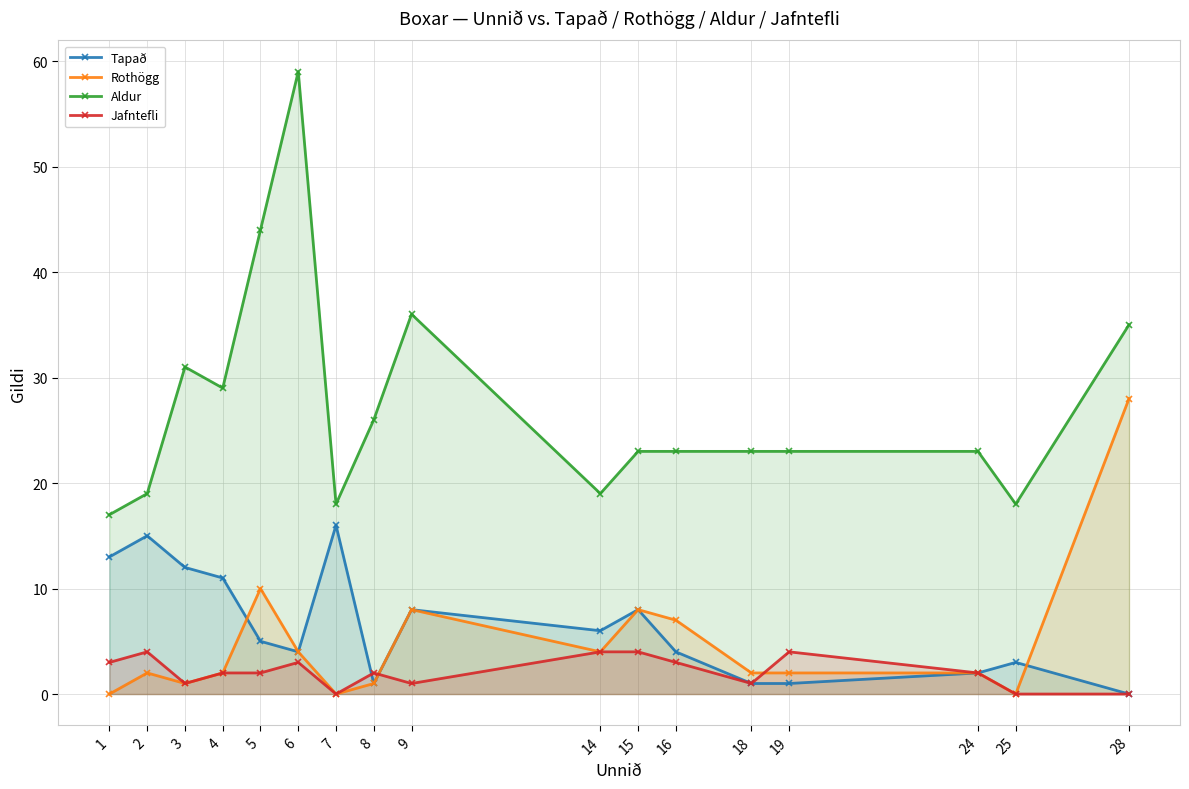

At which label does Tapað first exceed 5?

1